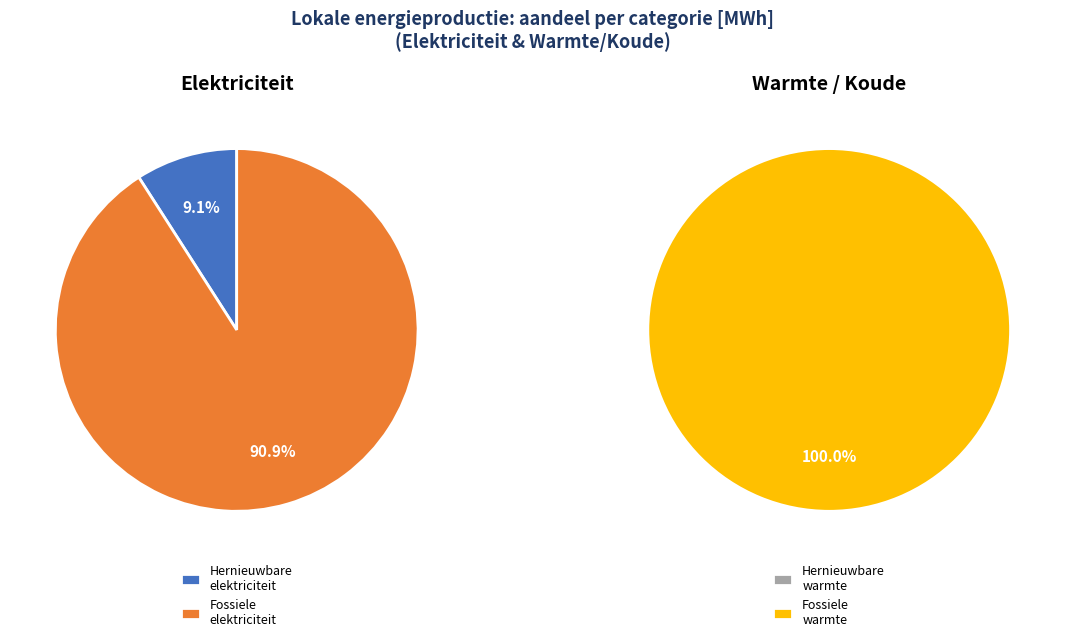

Count the number of slices in the pie.

4